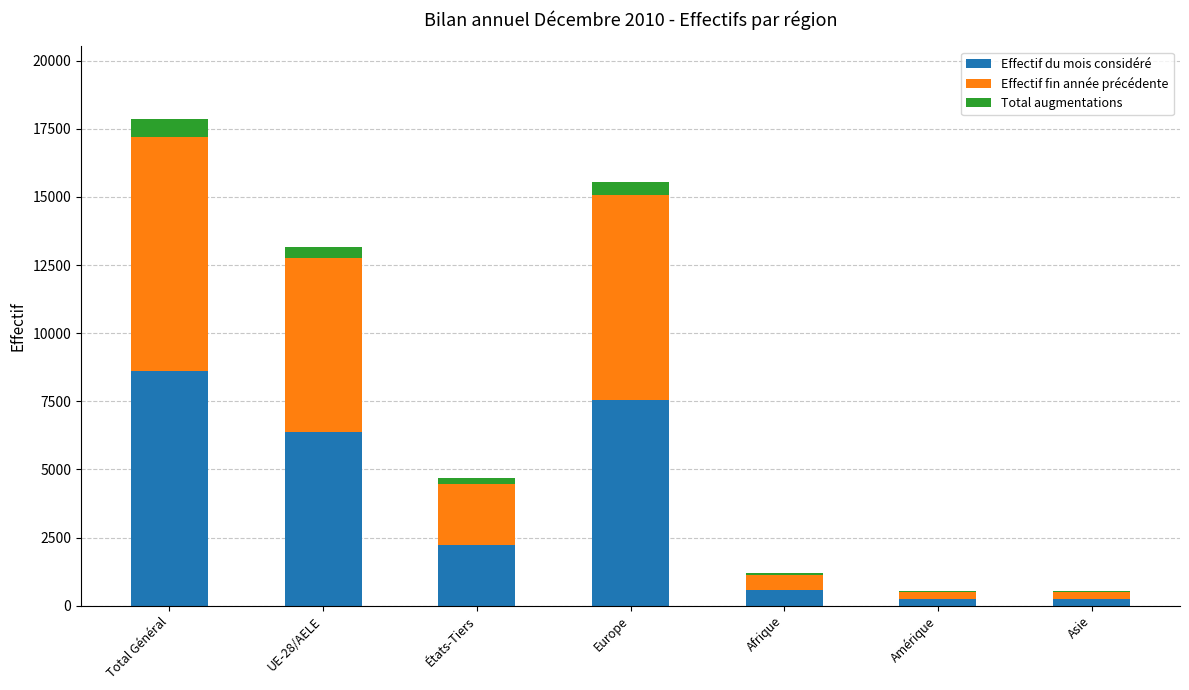

Which category has the highest value in the Effectif du mois considéré series?

Total Général